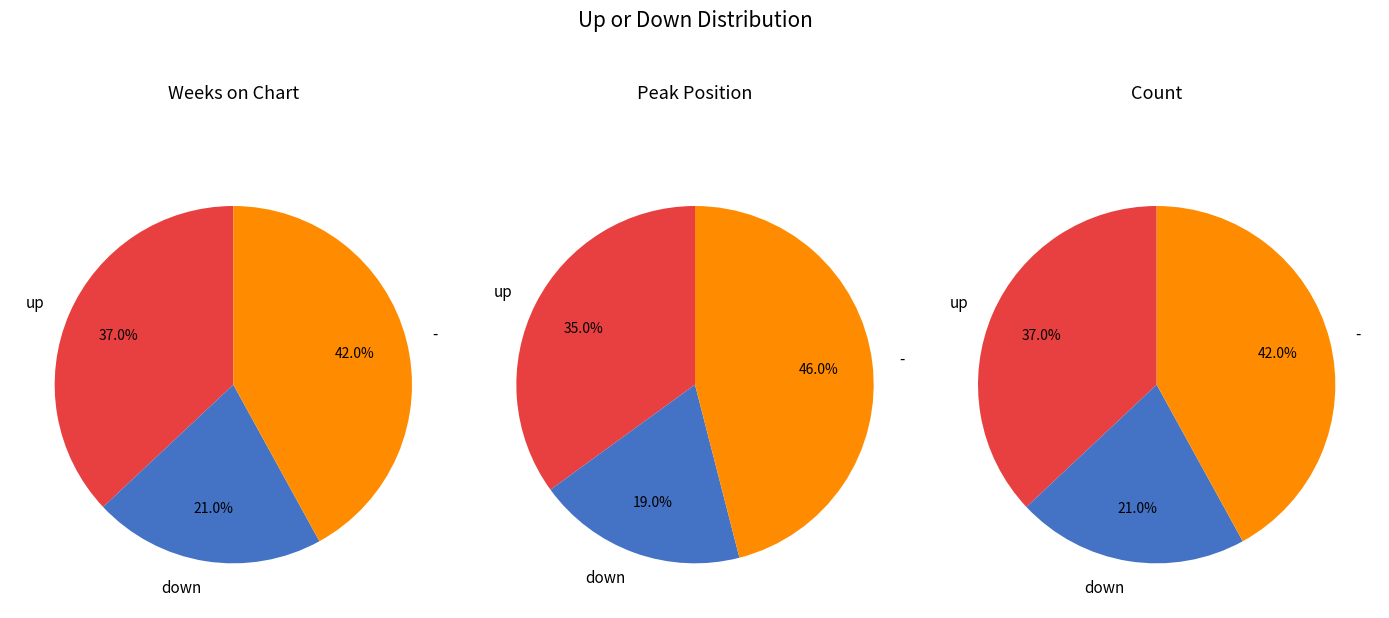

Is there a majority slice in this chart?

No